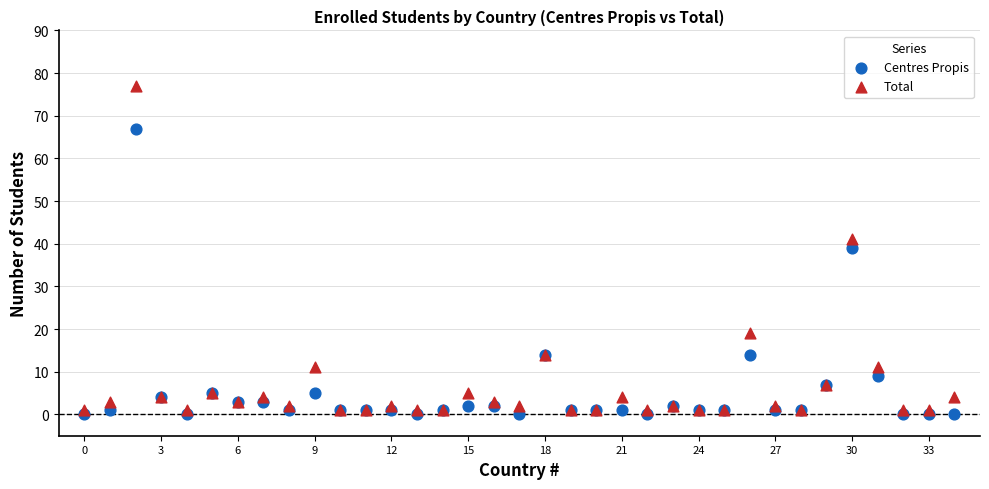

In the Centres Propis series, what Y value is closest to 33?

39